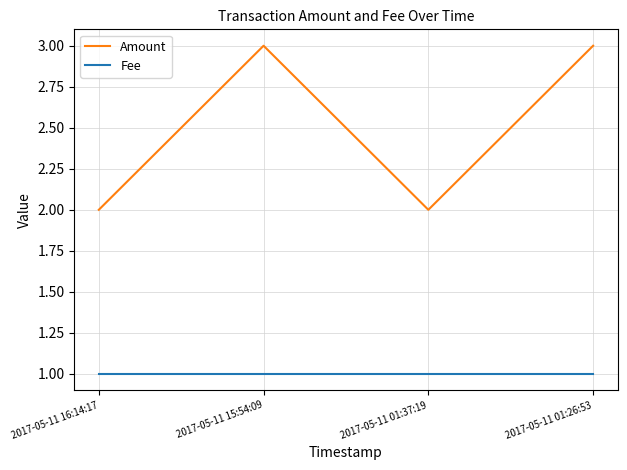

Reading right to left, list all the values displayed in this chart.

Amount: 3	2	3	2
Fee: 1	1	1	1